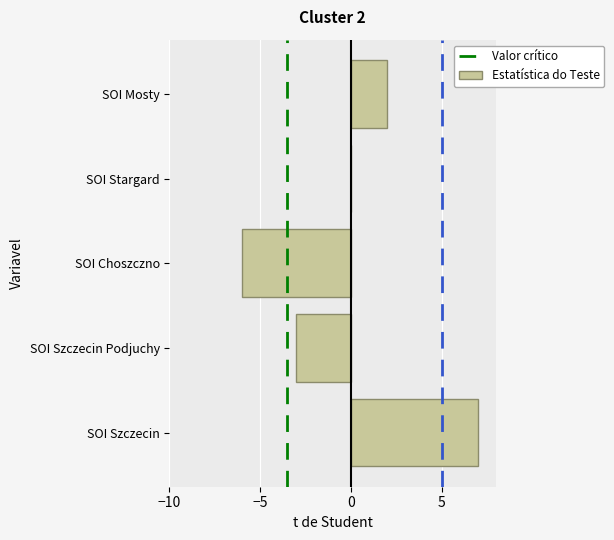

Reading bottom to top, what are all the values shown in this chart?

SOI Szczecin=7	SOI Szczecin Podjuchy=-3	SOI Choszczno=-6	SOI Stargard=0	SOI Mosty=2